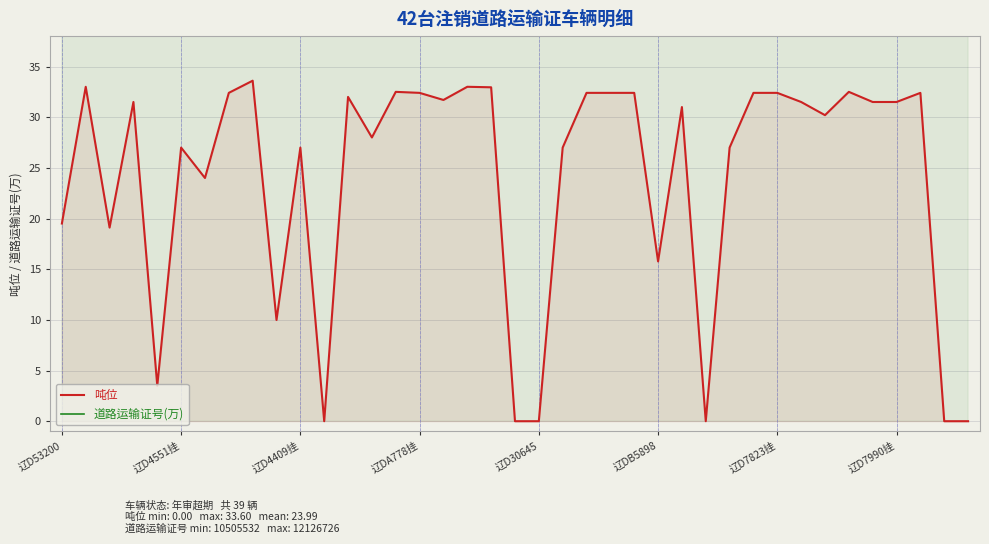

The 吨位 series shows 53.4 at 辽DA778挂. True or false?

False